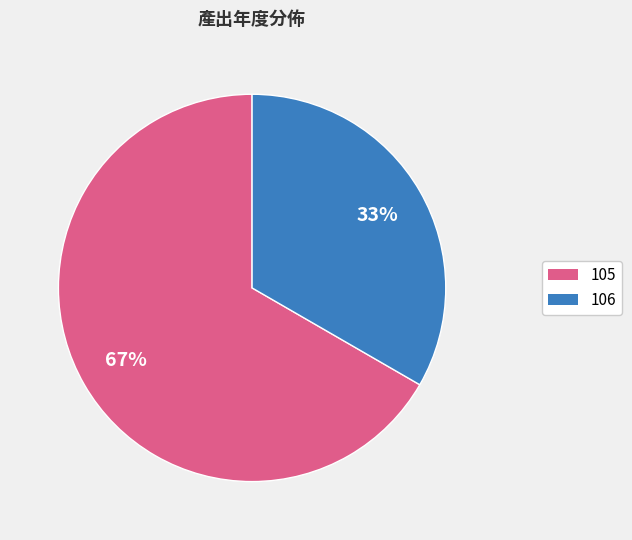

Between 105 and 106, which is larger?

105